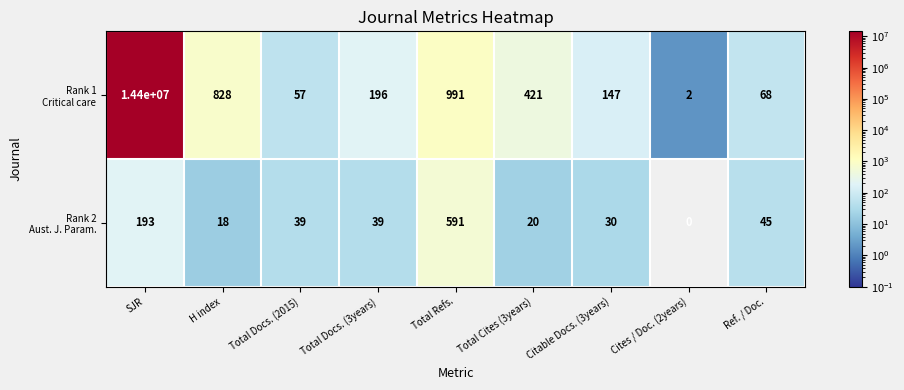

Which category has the highest value across all series?

SJR